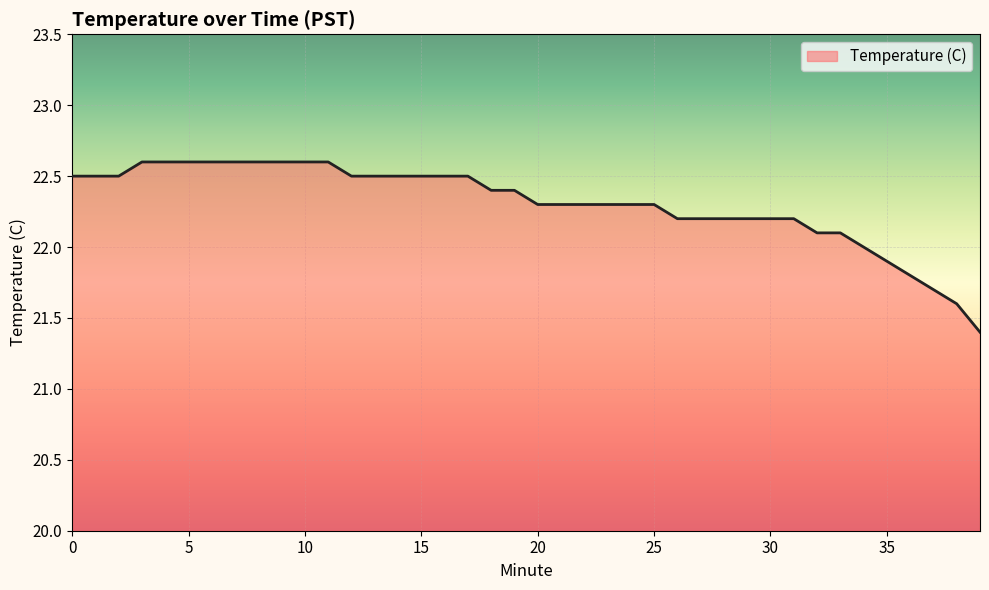

What is the difference between the maximum and minimum values?

1.2